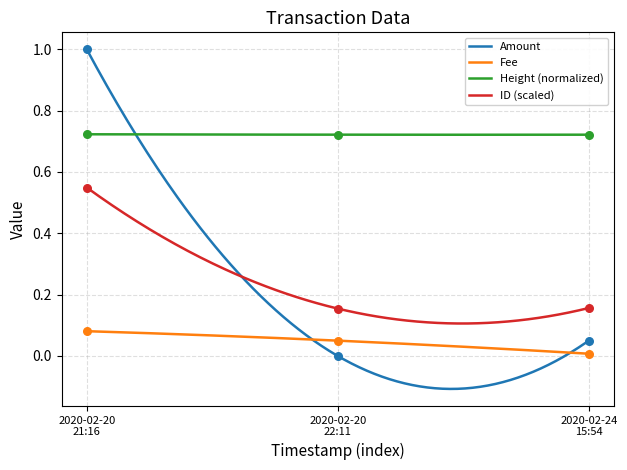

True or false: Height (normalized) and Fee intersect in this chart.

False